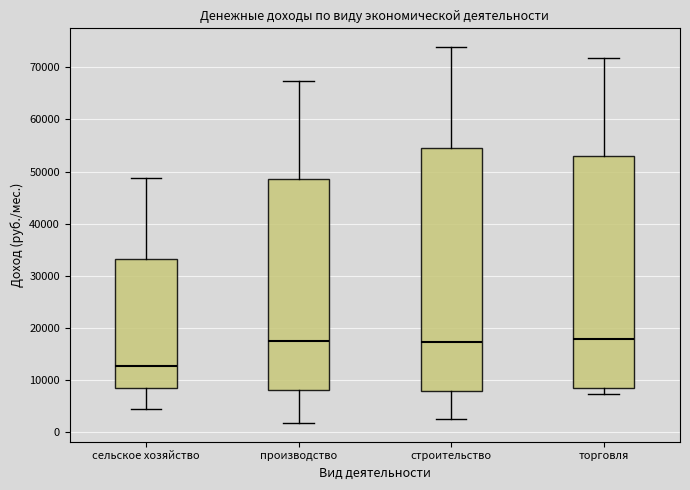

Reading left to right, transcribe this box plot: for each box, give where its median line is, the range the box spans, and where its two whiskers end, as read against the y-axis. The values are not printed on the chart, so give them approximately, as read against the axis.

сельское хозяйство: median 13000, box 9000 to 33000, whiskers 4000 to 49000
производство: median 17000, box 8000 to 49000, whiskers 2000 to 67000
строительство: median 17000, box 8000 to 54000, whiskers 2000 to 74000
торговля: median 18000, box 8000 to 53000, whiskers 7000 to 72000